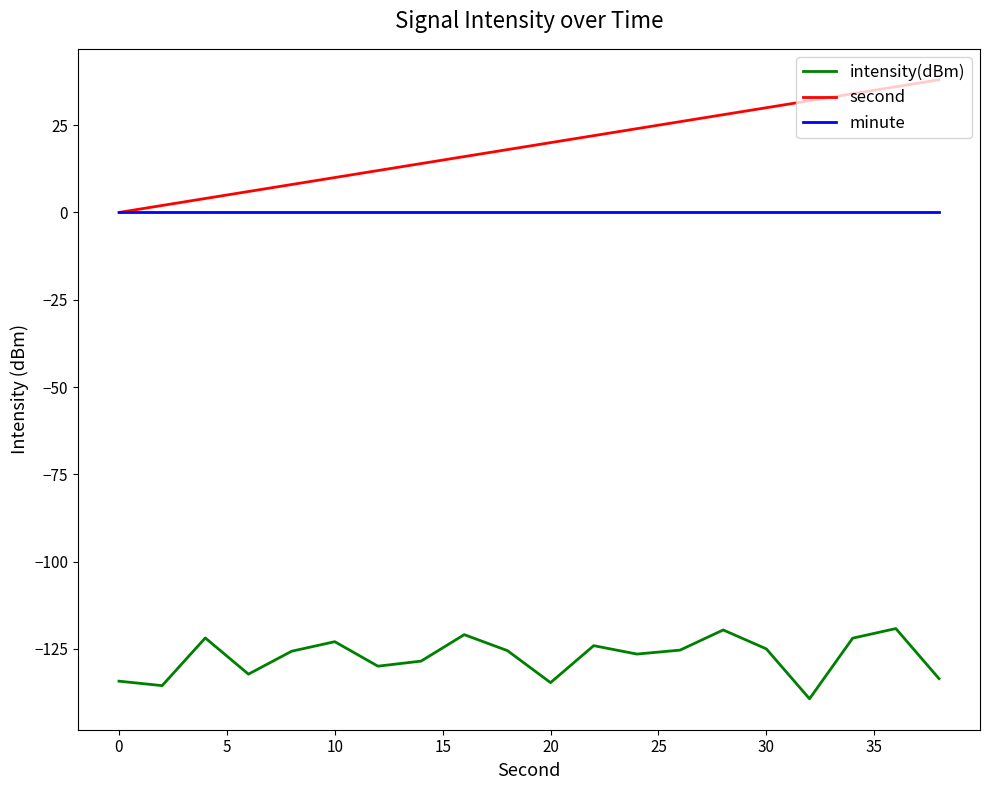

Which series has the widest spread of values?

second